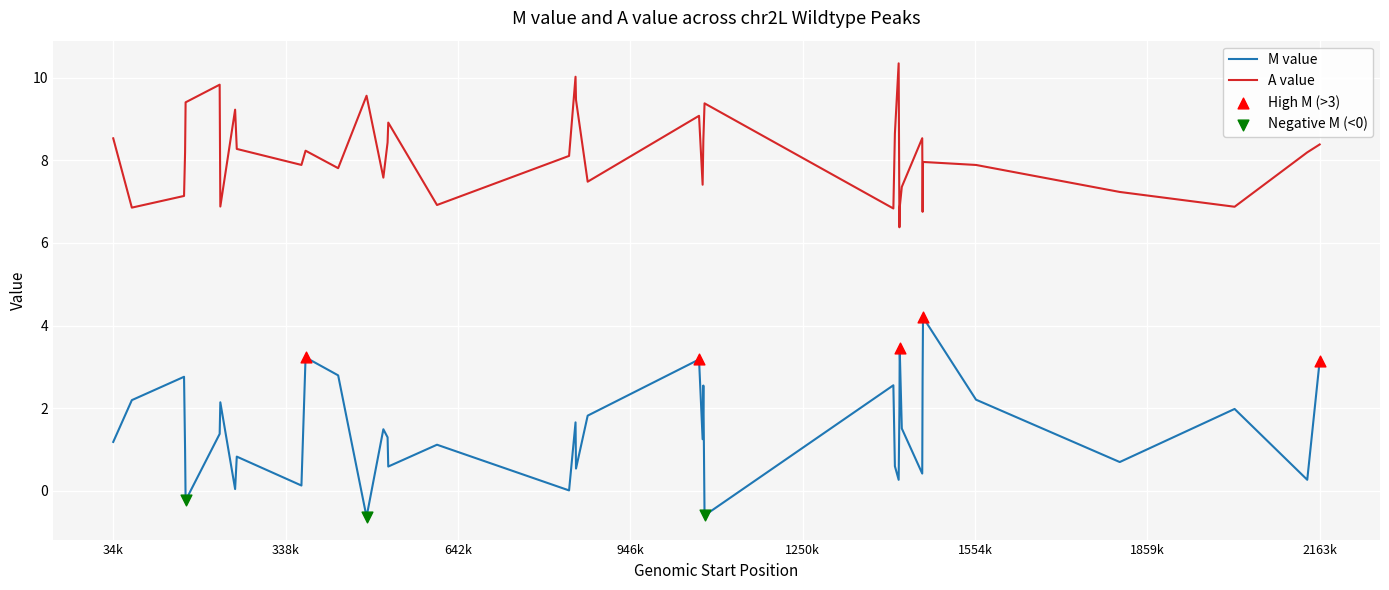

Which series has the largest range (max minus min)?

M value